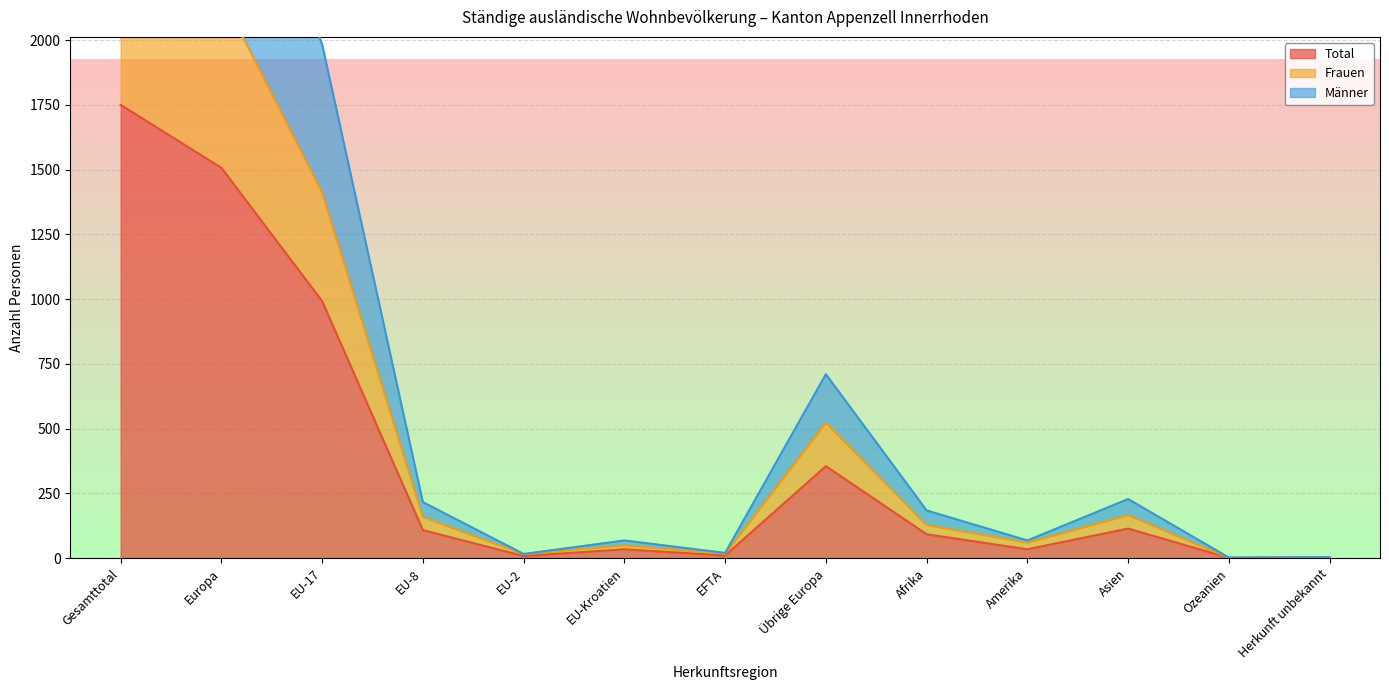

What is the sum of all Total values?

5007